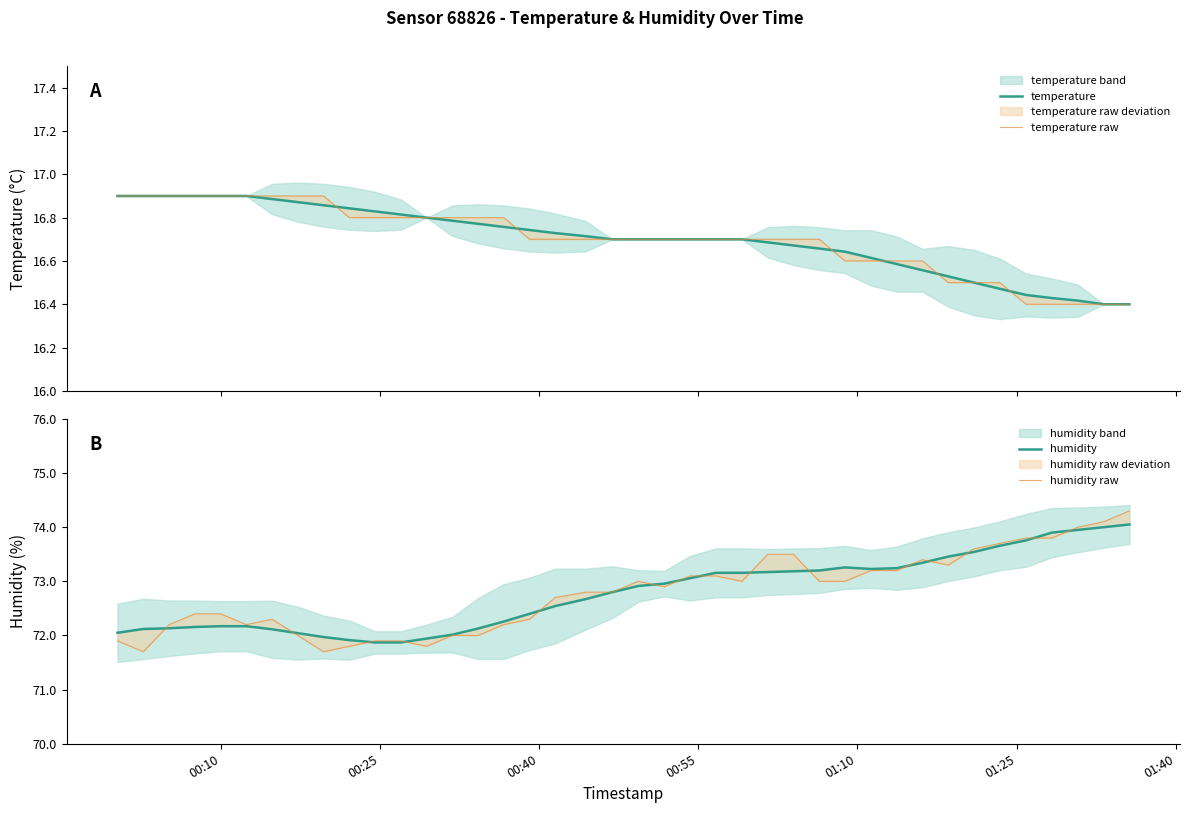

What is the minimum value shown in the chart?

16.4